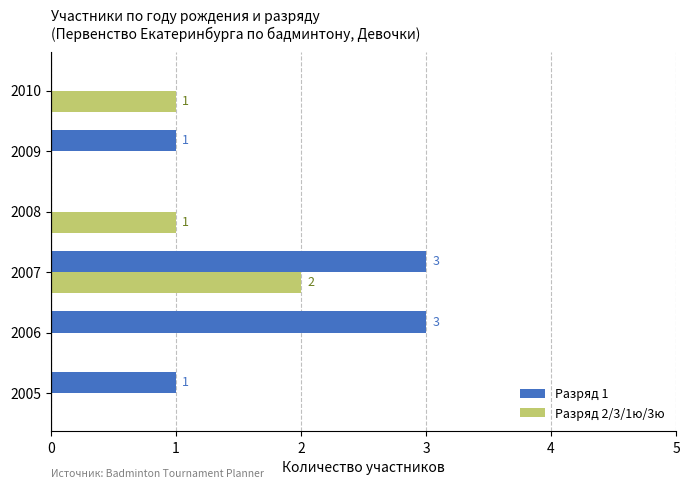

What is the maximum value shown in the chart?

3